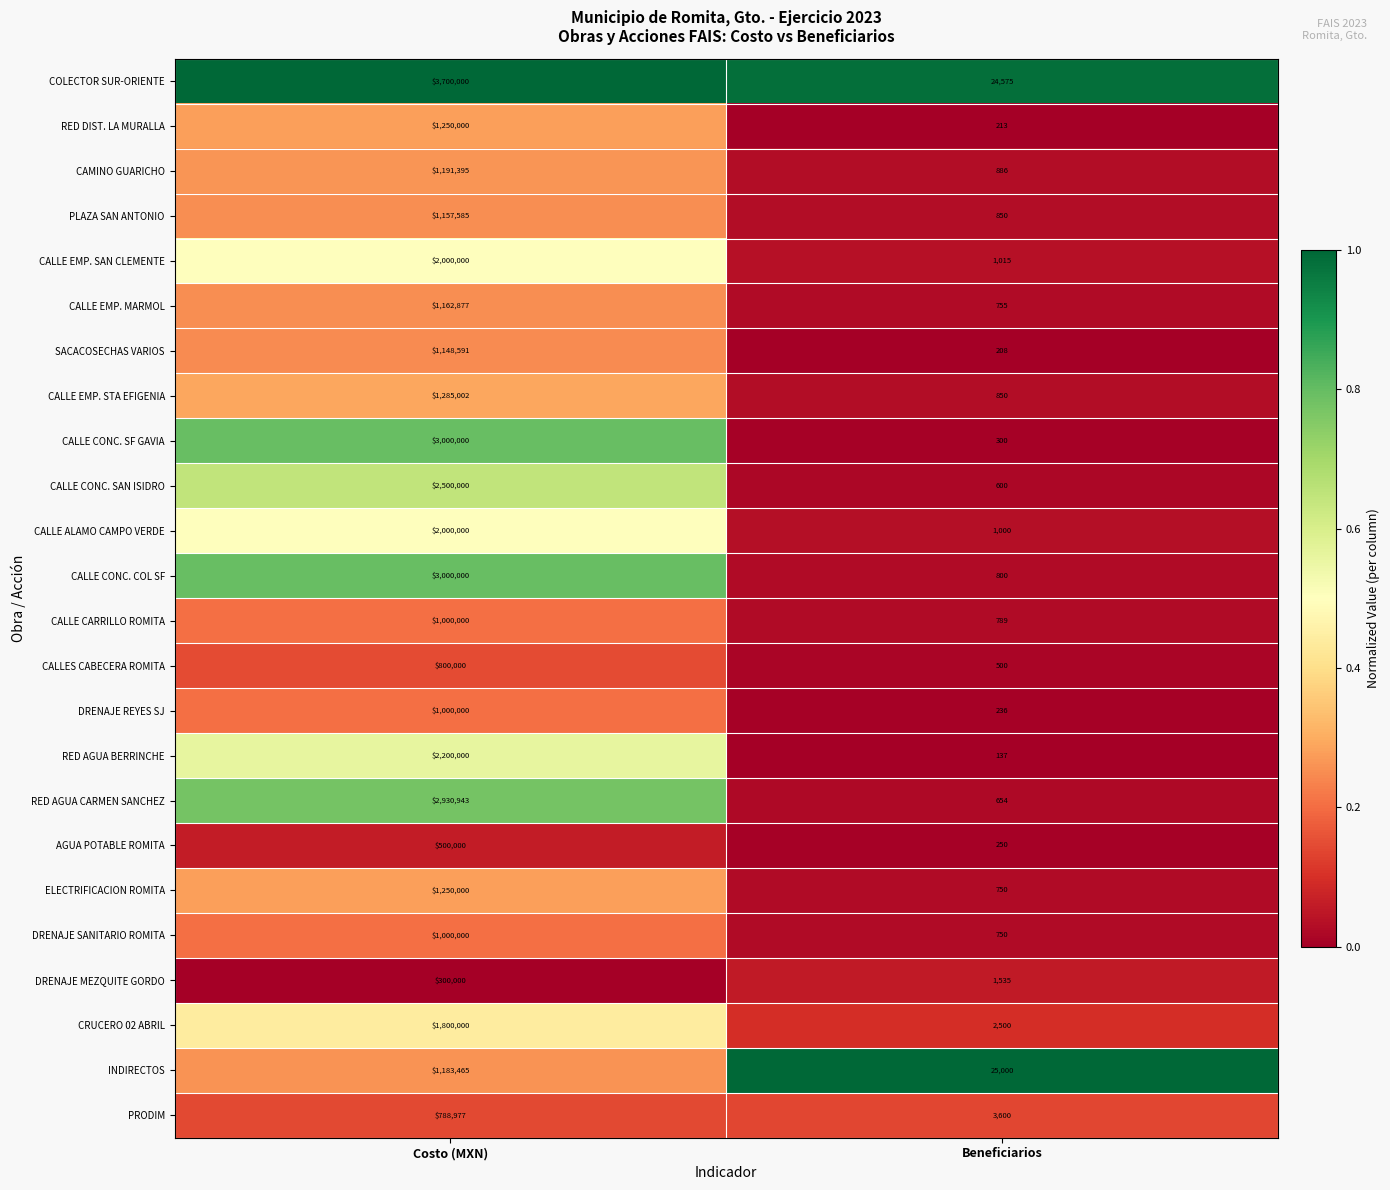

Between Costo (MXN) and Beneficiarios, which series saw the biggest shift?

COLECTOR SUR-ORIENTE